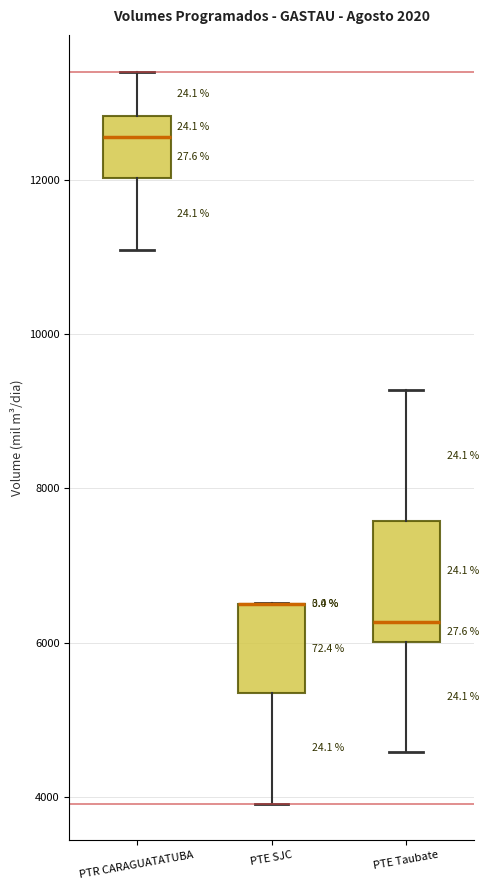

Which box is the tallest, from its lower edge to its upper edge?

PTE Taubate